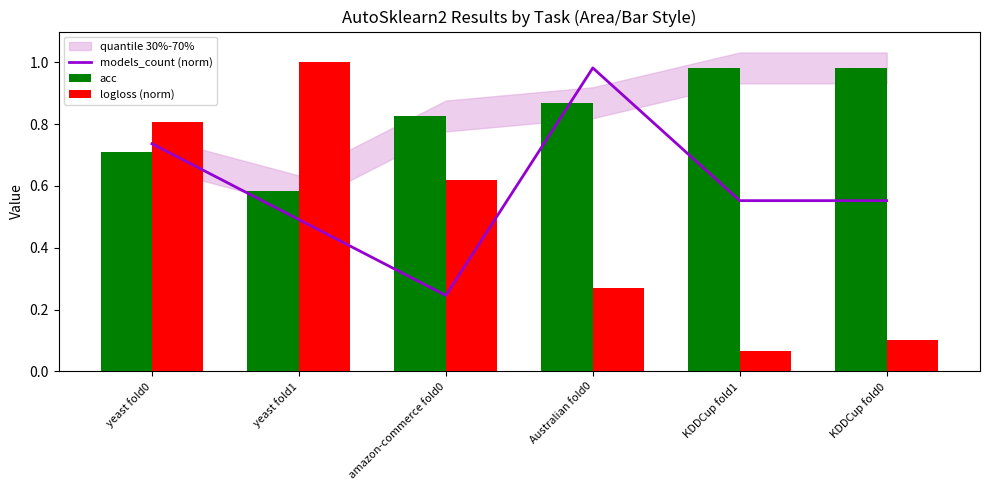

What is the difference between the maximum and minimum values in the models_count (norm) series?

0.7